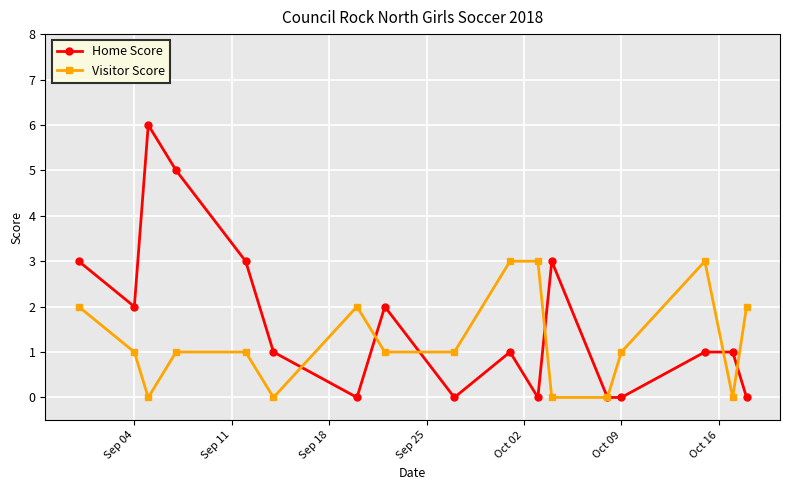

Rank the series by their maximum value, from highest to lowest.

Home Score, Visitor Score